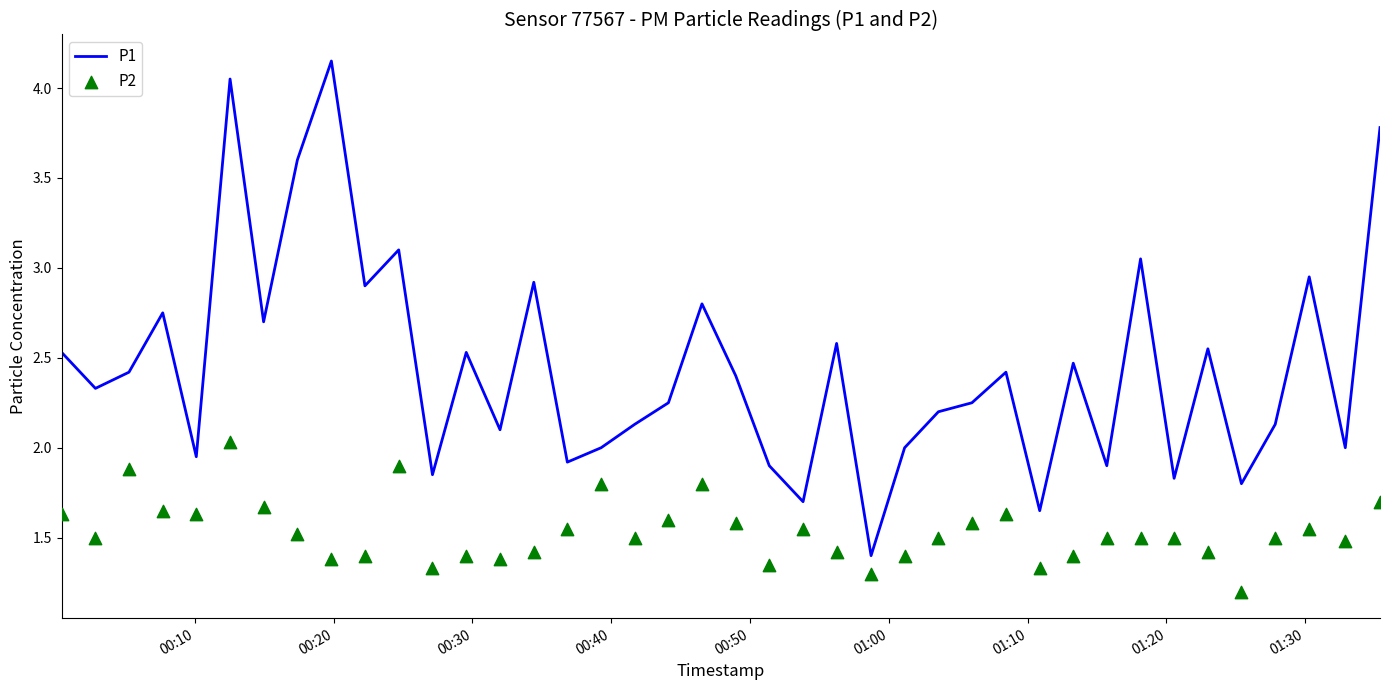

Which series contains the lowest Y value?

P2